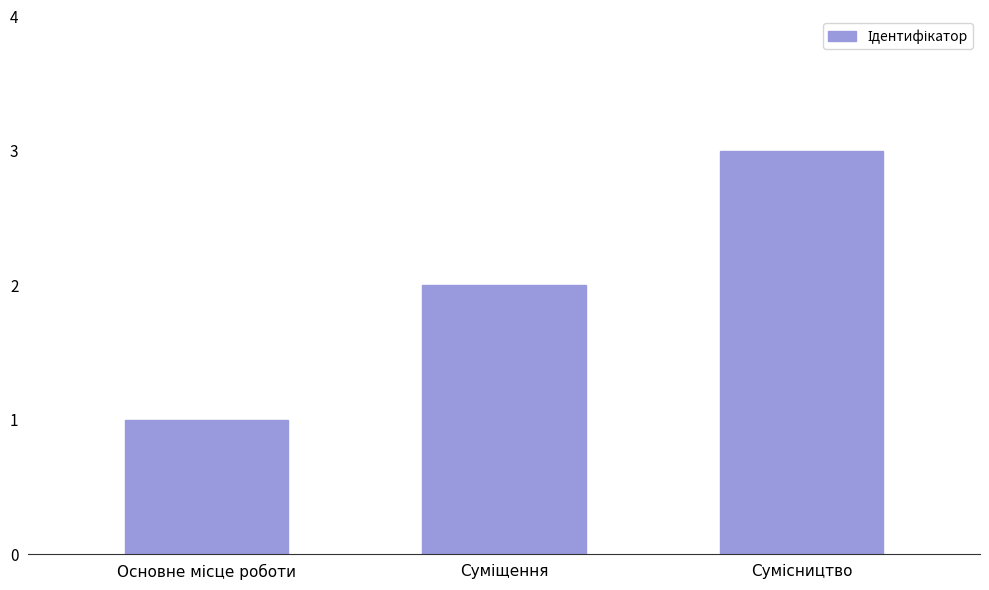

Count the values in the range 1 to 3.

3